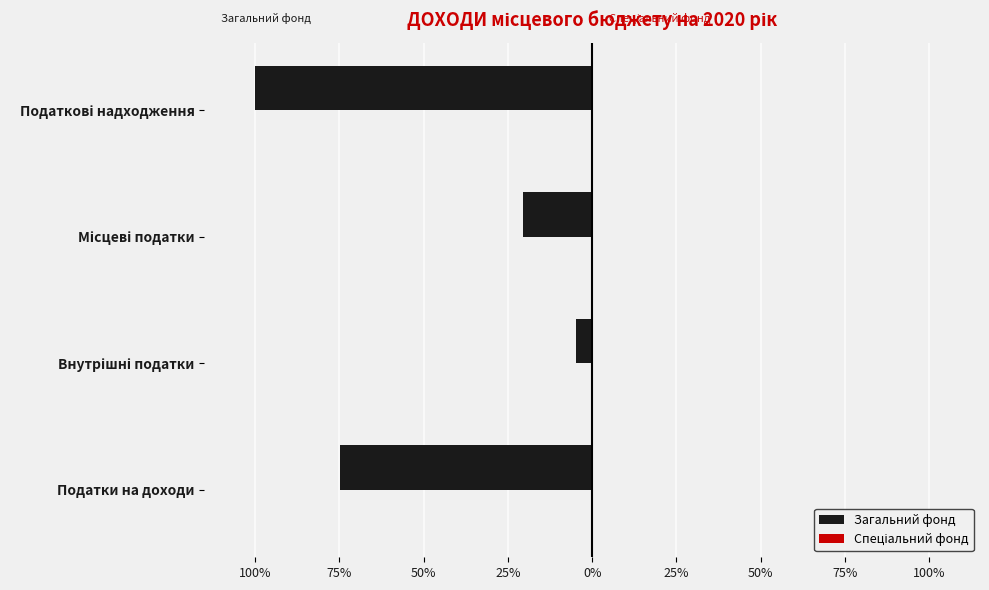

Reading left to right, transcribe all the data shown in this chart.

Загальний фонд: -0.7	-0.0	-0.2	-1.0
Спеціальний фонд: 0.0	0.0	0.0	0.0